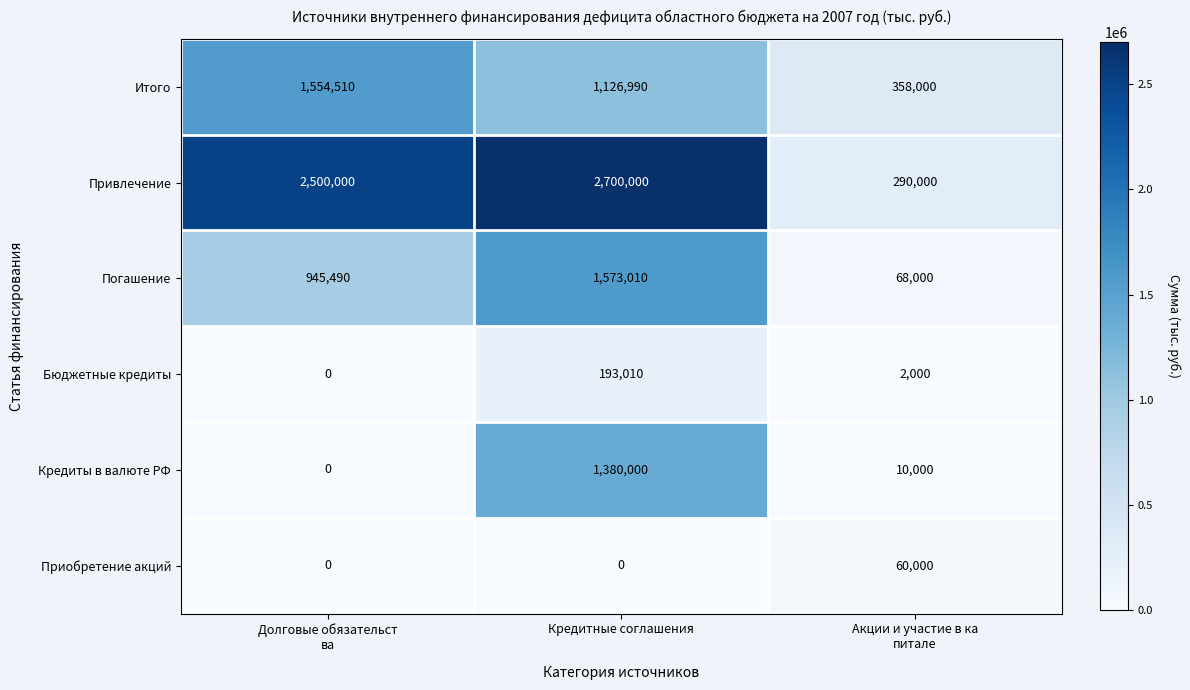

Count the number of categories in the chart.

3